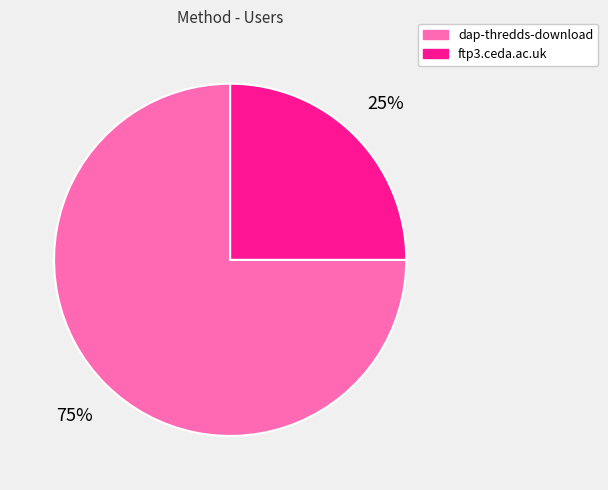

Do ftp3.ceda.ac.uk and dap-thredds-download together represent more than half of the pie?

Yes